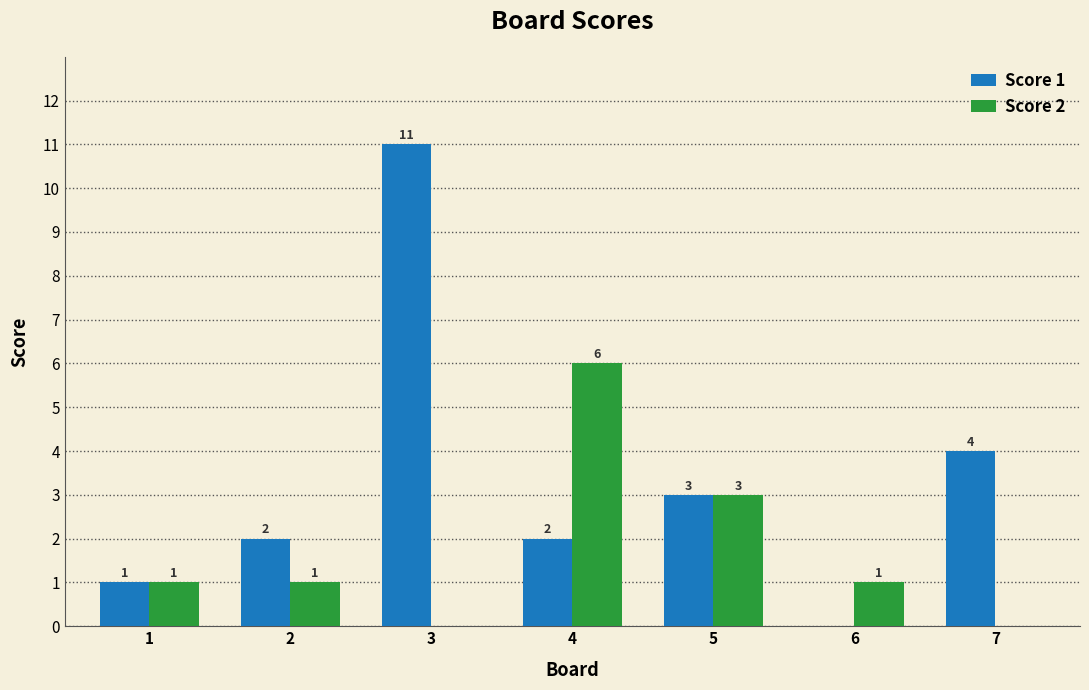

What is the average value of the Score 2 series?

2